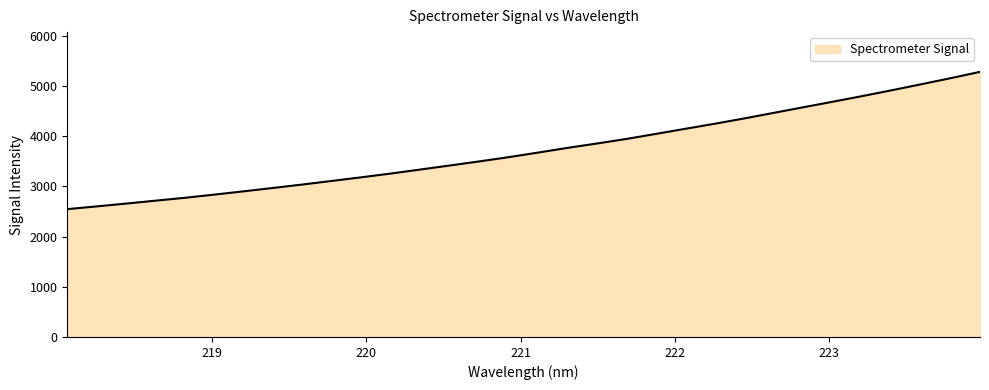

What is the minimum value shown in the chart?

2545.9